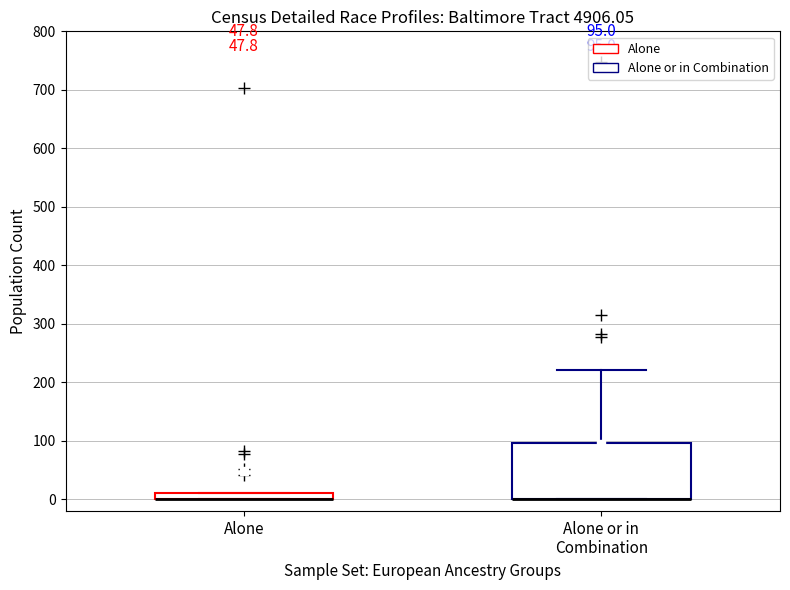

Which box is the tallest, from its lower edge to its upper edge?

Alone or in Combination